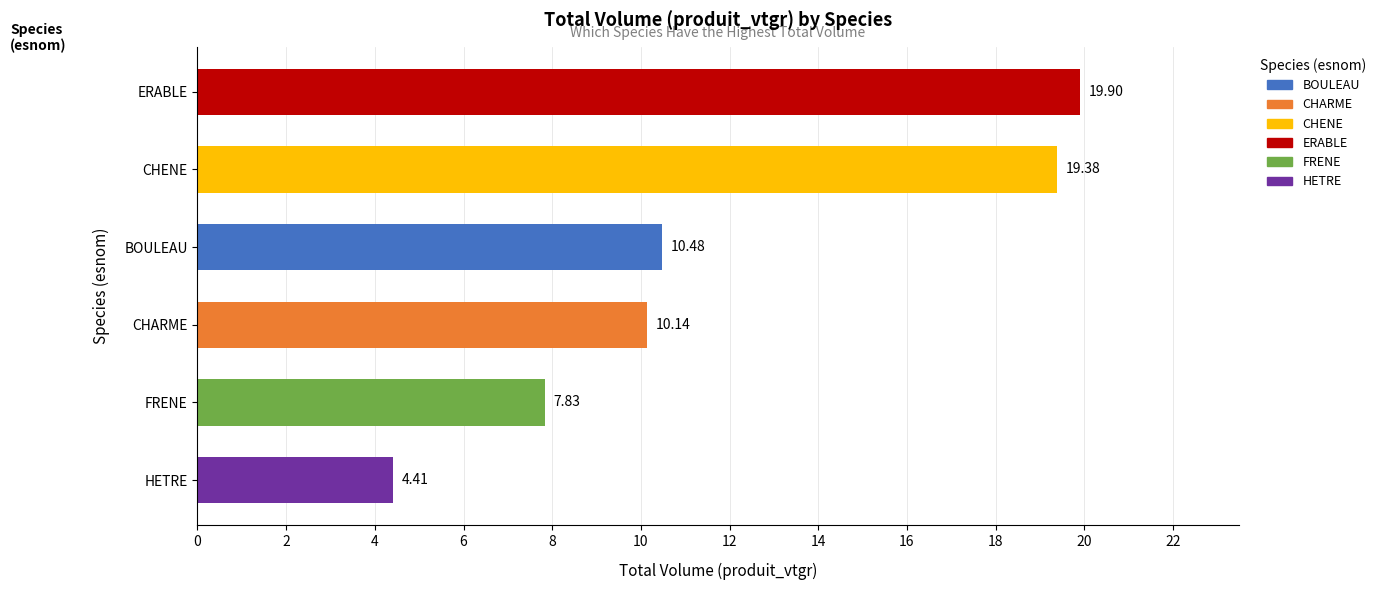

Count the number of values greater than 10.

4